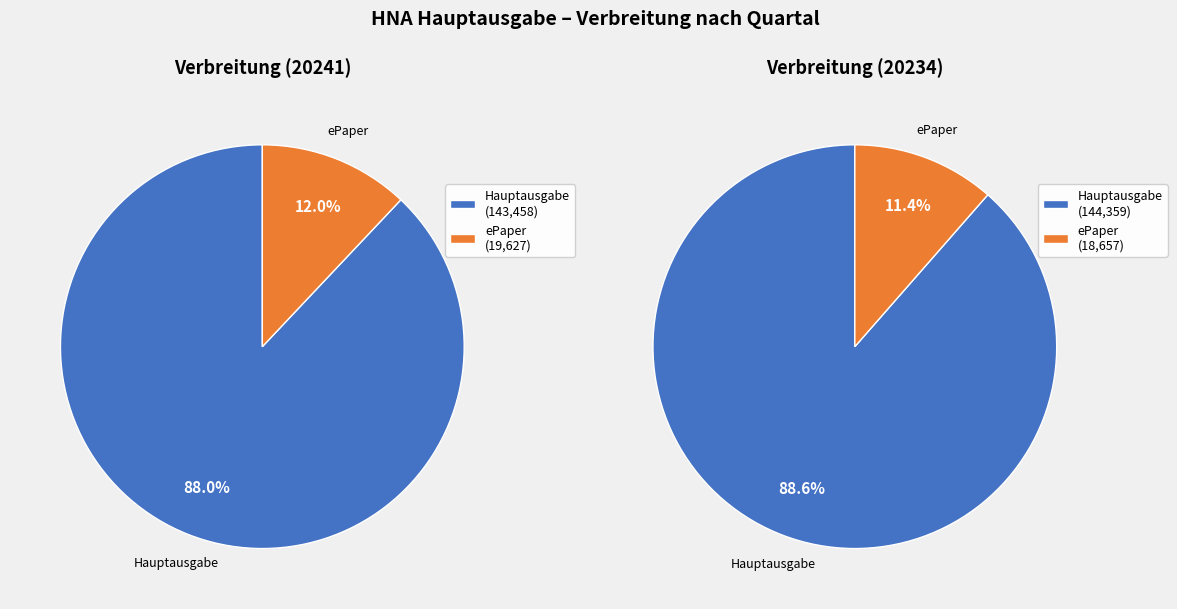

True or false: 20241 accounts for 43% of the total.

False